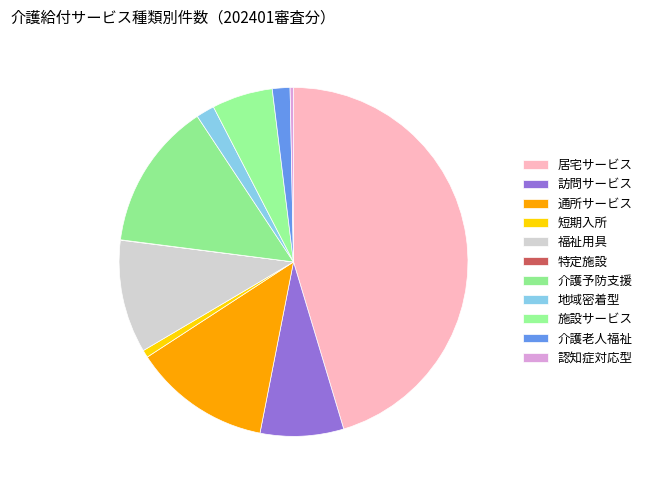

Rank the categories by value from highest to lowest.

居宅（介護予防）サービス, 介護予防支援・居宅介護支援, 通所サービス, 福祉用具・住宅改修サービス, 訪問サービス, 施設サービス, 地域密着型（介護予防）サービス, 介護老人福祉施設, 短期入所サービス, 認知症対応型共同生活介護, 特定施設入居者生活介護